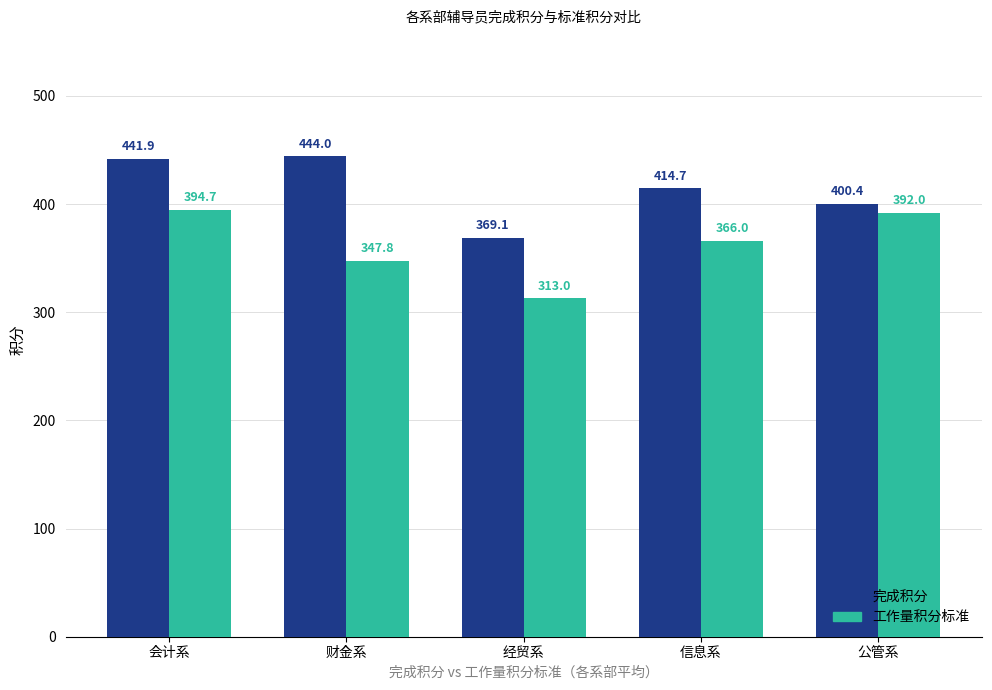

What is the label of the 4th bar from the right?

财金系